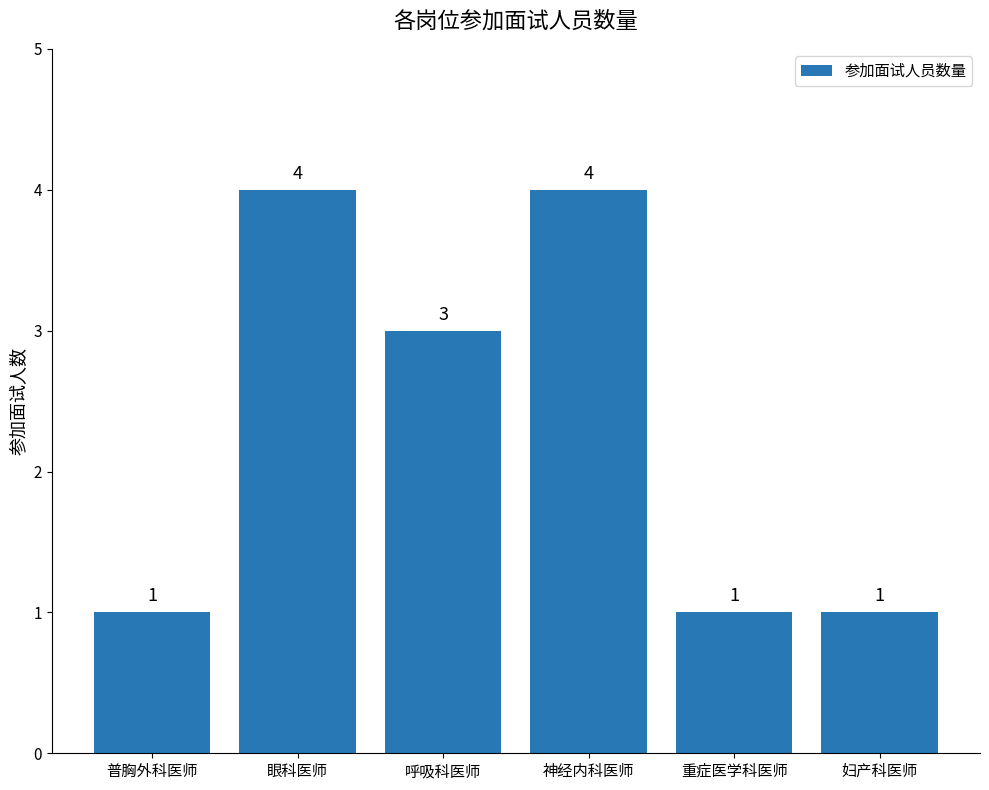

The value at 呼吸科医师 is 4. True or false?

False